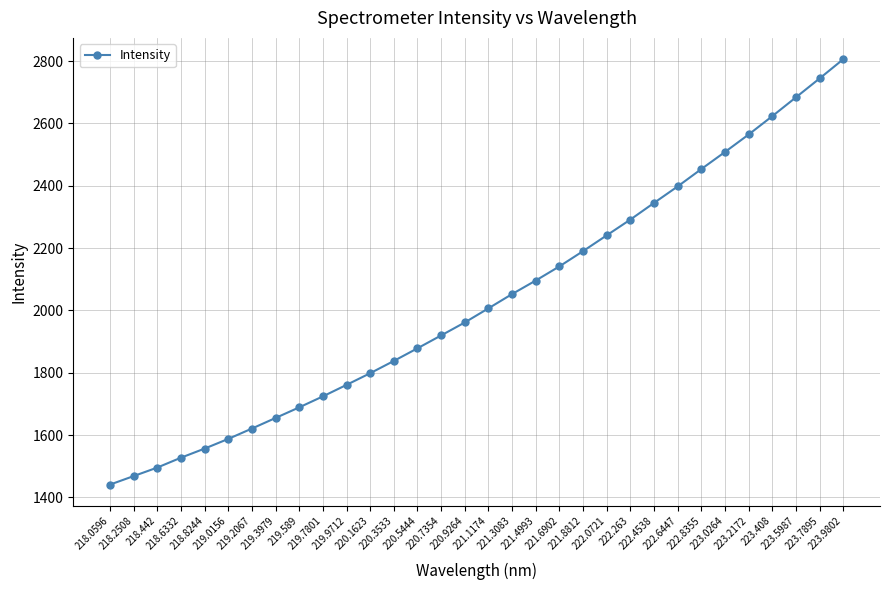

True or false: the data has more than 2 interior local peaks.

False